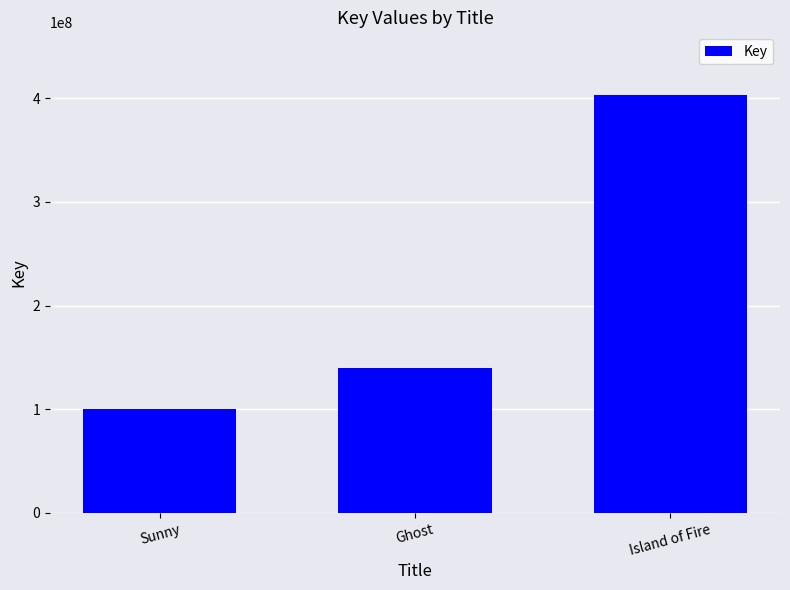

Are the bars horizontal?

No